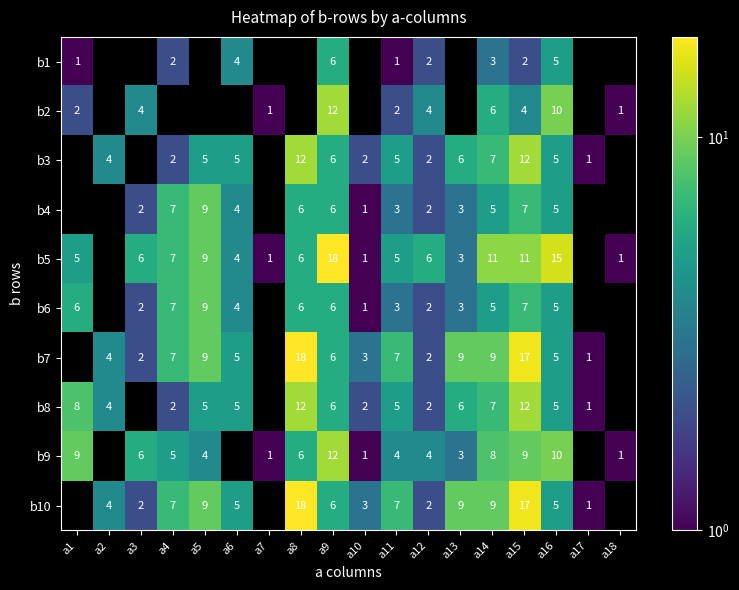

At how many categories does at least one series exceed 9?

5